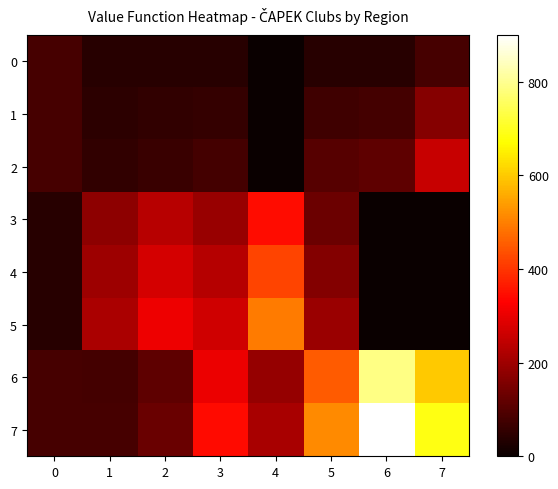

What is the total value across all series at 6?

1923.3